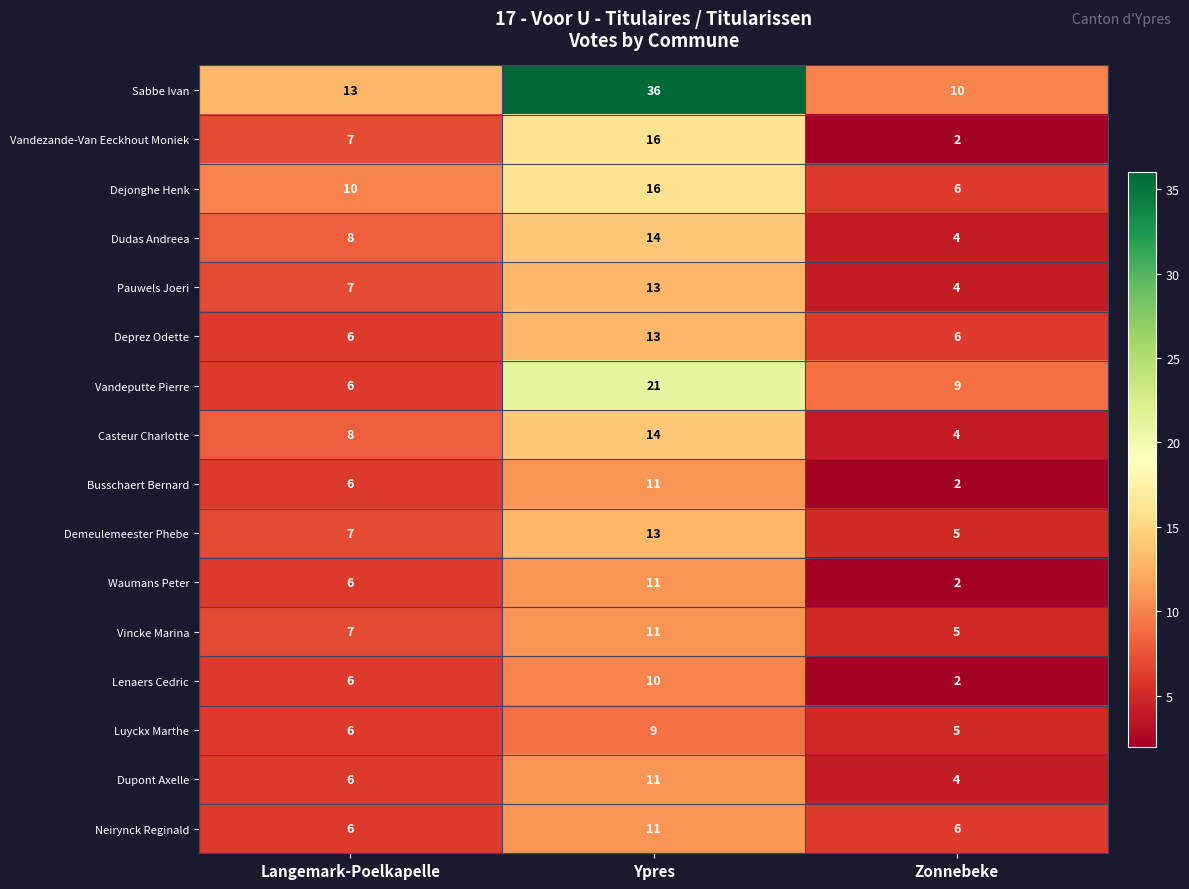

The Dejonghe Henk series shows 10 at Langemark-Poelkapelle. True or false?

True